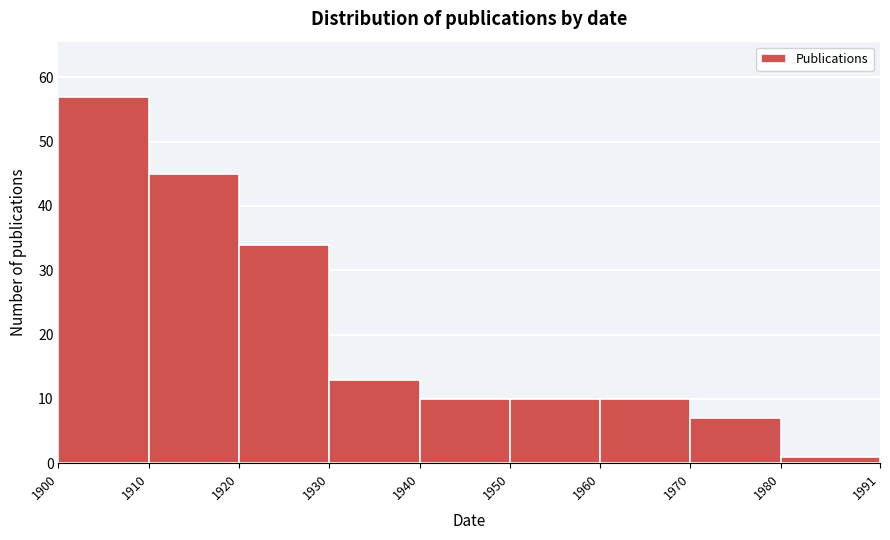

Reading left to right, transcribe this chart: for each bar, give the range it covers on the x-axis and its height. The values are not printed on the chart, so give them approximately, as read against the axis.

1900 to 1910: 57
1910 to 1920: 45
1920 to 1930: 34
1930 to 1940: 13
1940 to 1950: 10
1950 to 1960: 10
1960 to 1970: 10
1970 to 1980: 7
1980 to 1991: 1